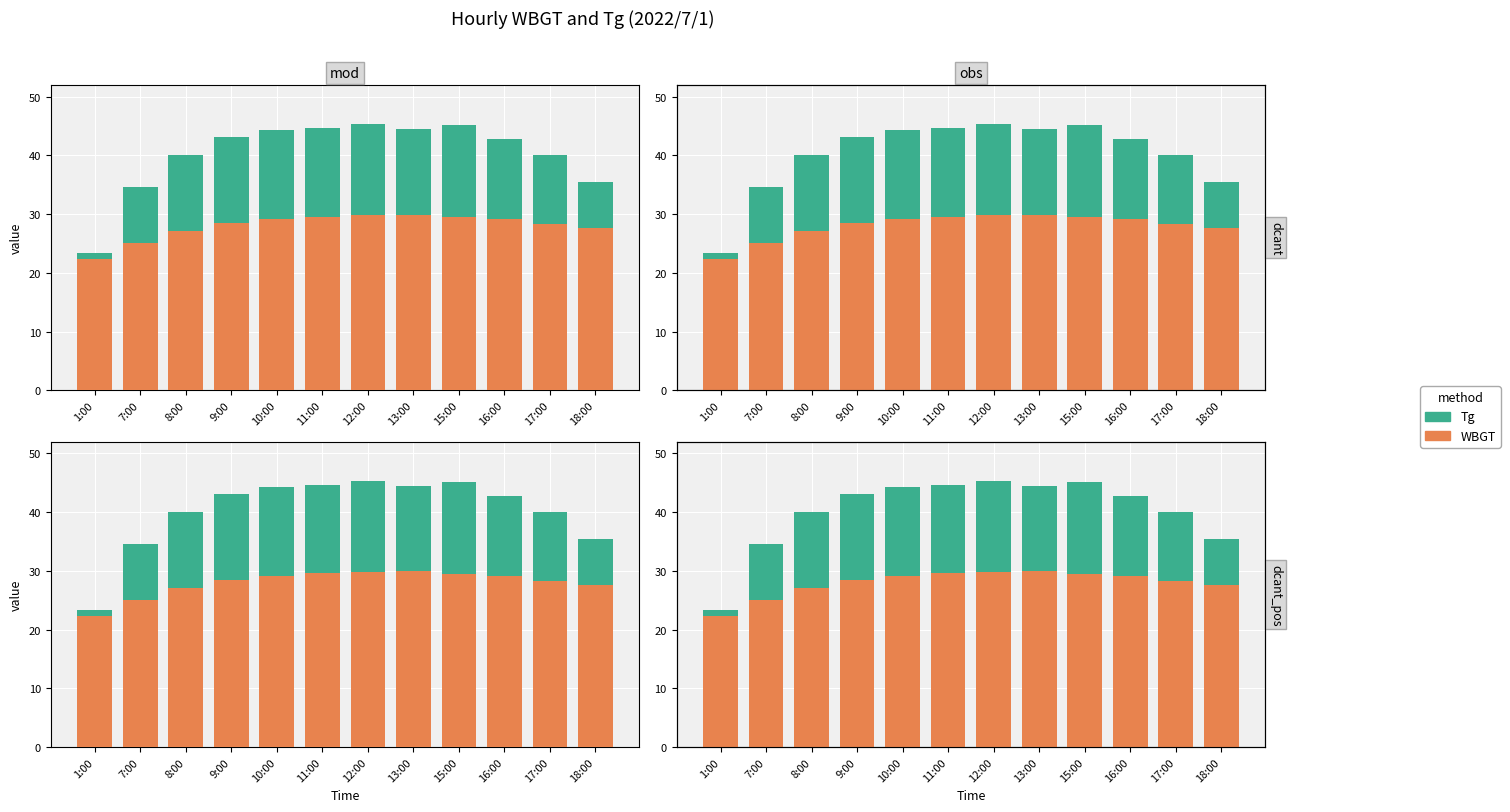

At which label does WBGT first exceed 29?

10:00